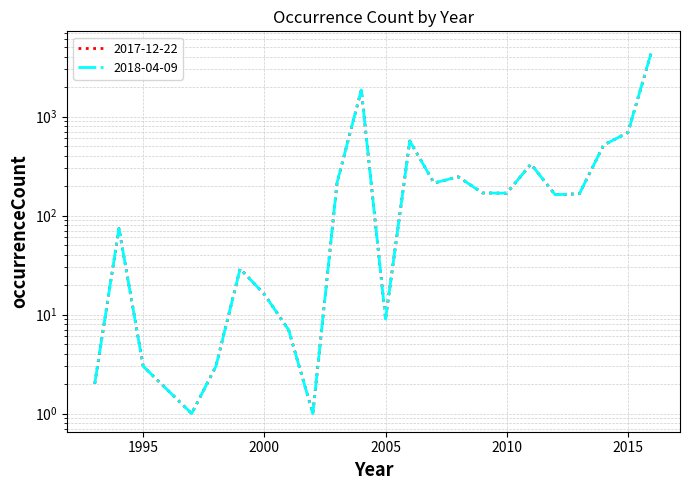

True or false: 2017-12-22 has more than 2 interior local peaks.

True